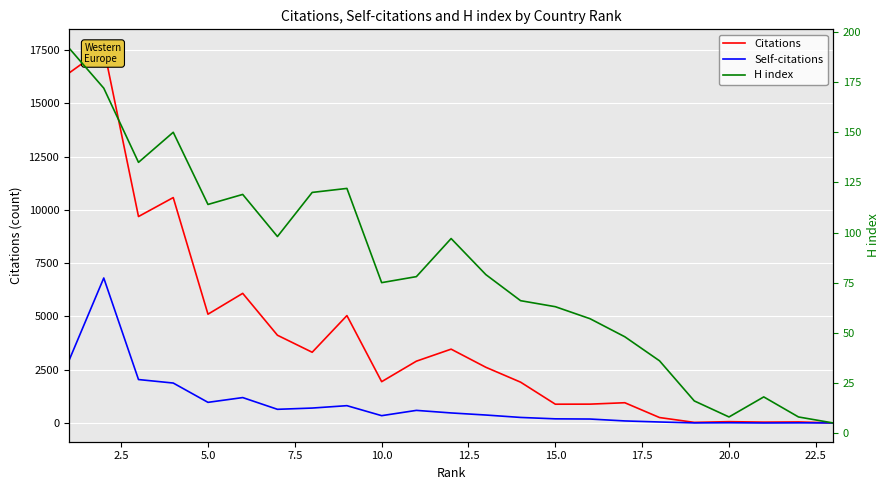

Does the chart display data point markers on the line(s)?

No